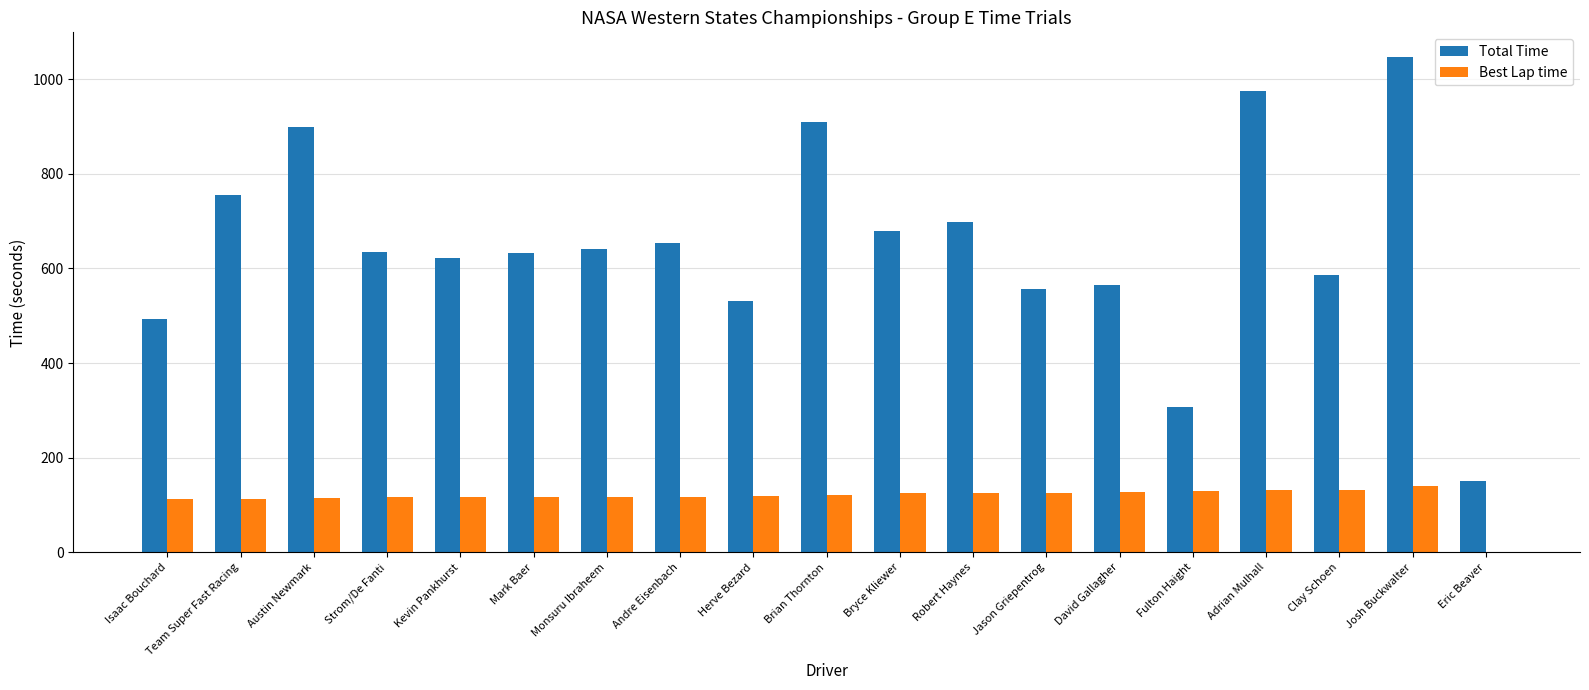

What are all the series names shown in the legend?

Total Time, Best Lap time